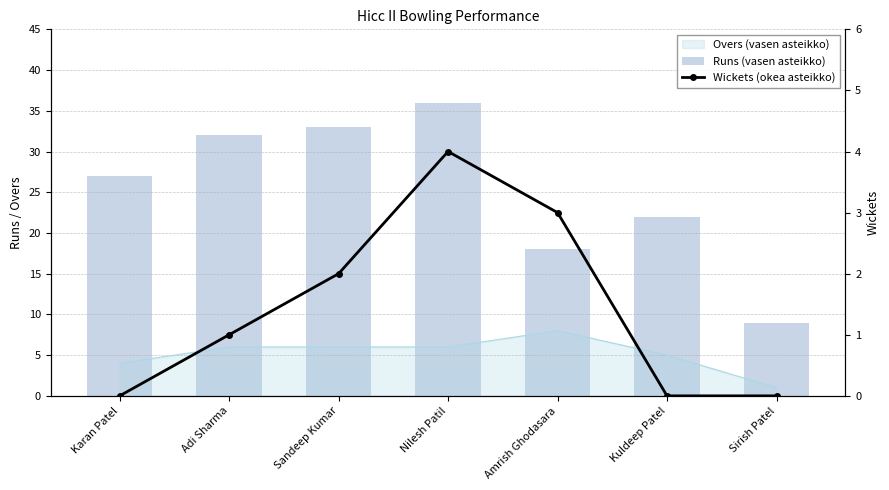

What position from the left is Sandeep Kumar?

3